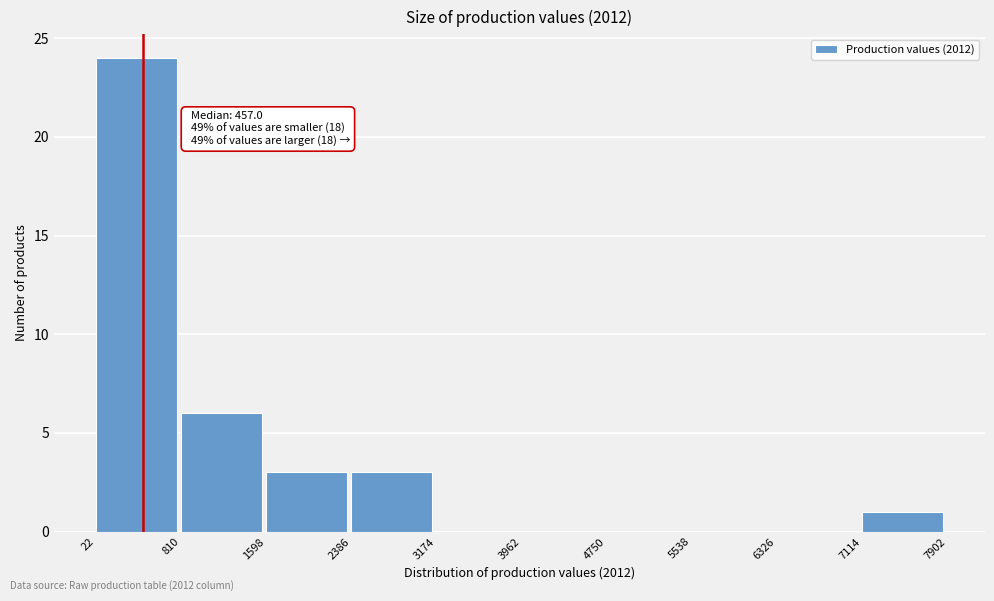

Which range on the x-axis has the tallest bar?

22 to 810